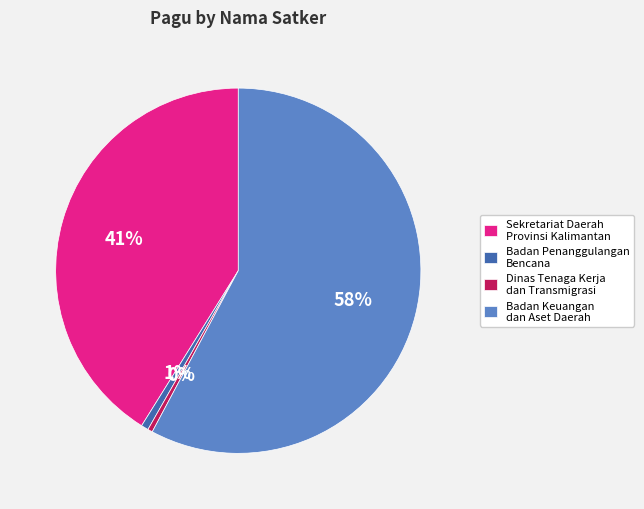

Is there a majority slice in this chart?

Yes